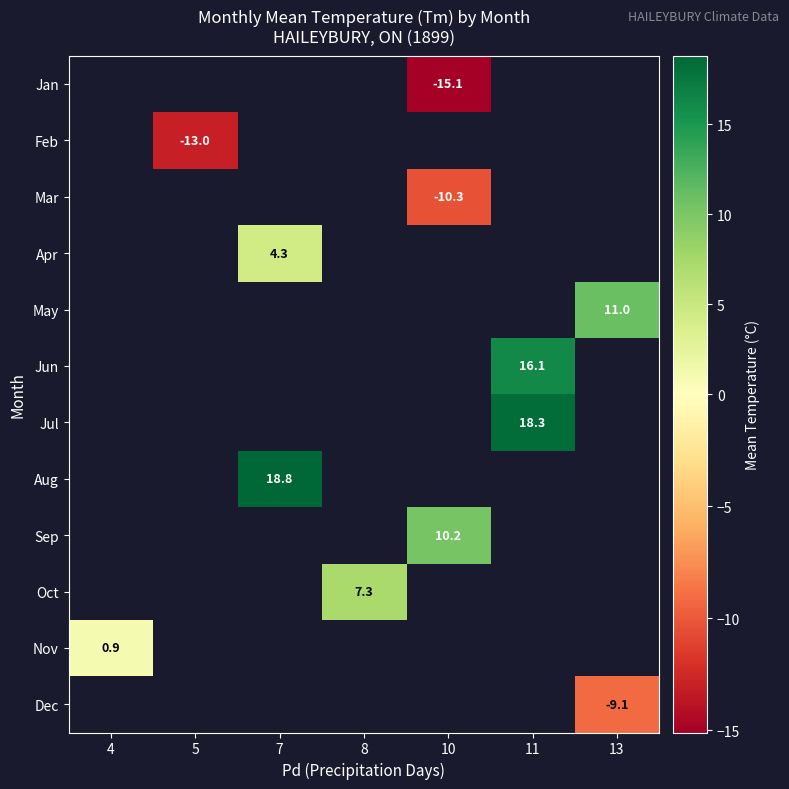

True or false: Oct has a value of 7.3 at 8.

True